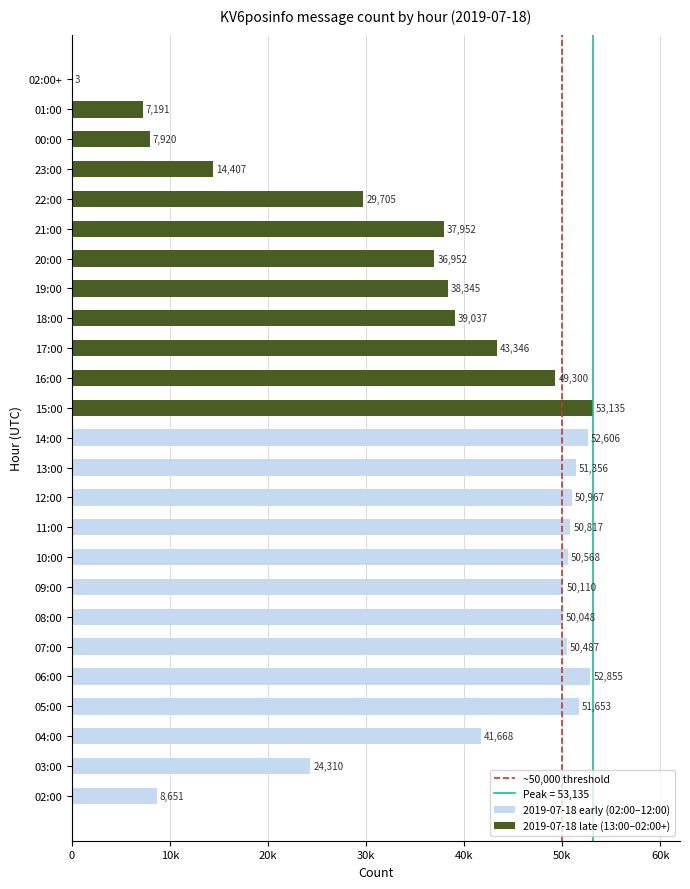

Reading right to left, what are all the values shown in this chart?

3	7191	7920	14407	29705	37952	36952	38345	39037	43346	49300	53135	52606	51356	50967	50817	50568	50110	50048	50487	52855	51653	41668	24310	8651